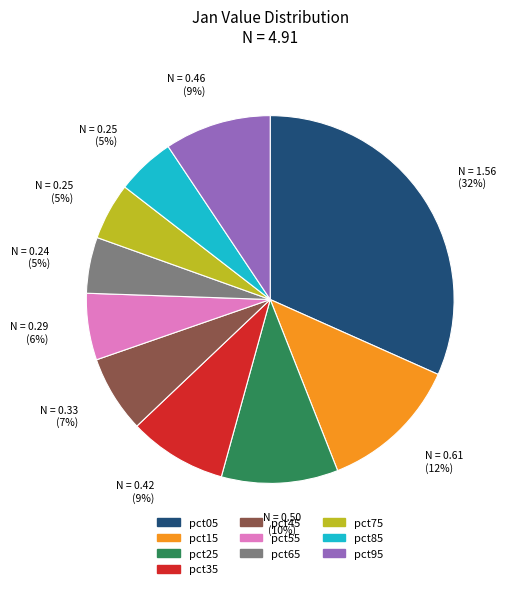

Count the number of slices in the pie.

10